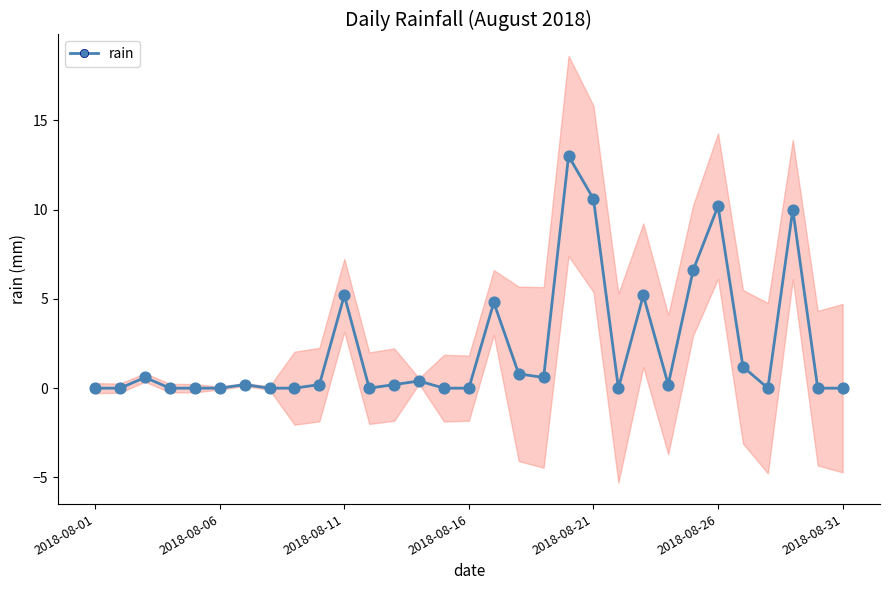

The rain series shows 8.6 at 2018-08-16. True or false?

False